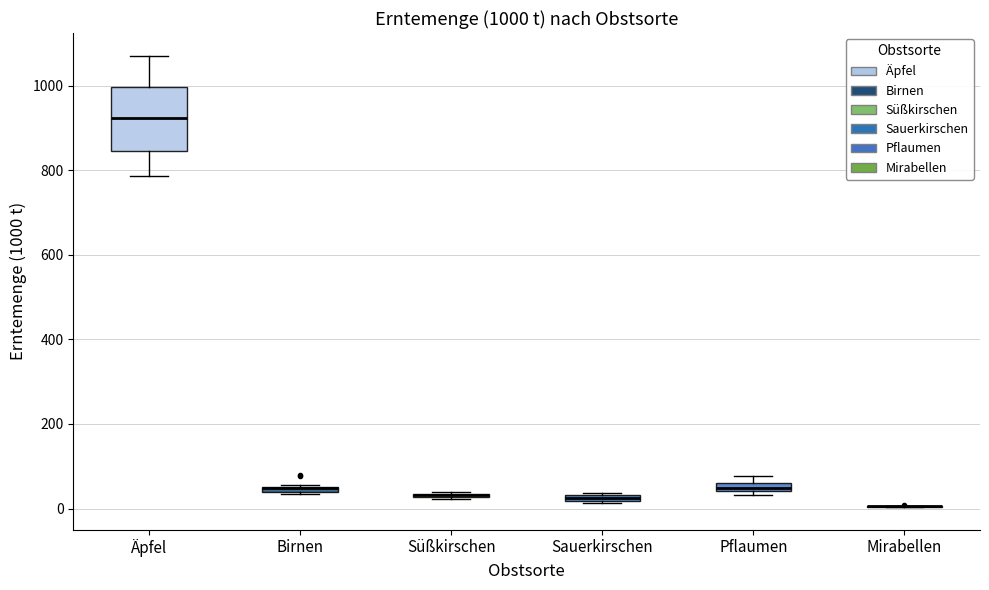

Comparing the boxes themselves (not the whiskers), which one is the tallest?

Äpfel